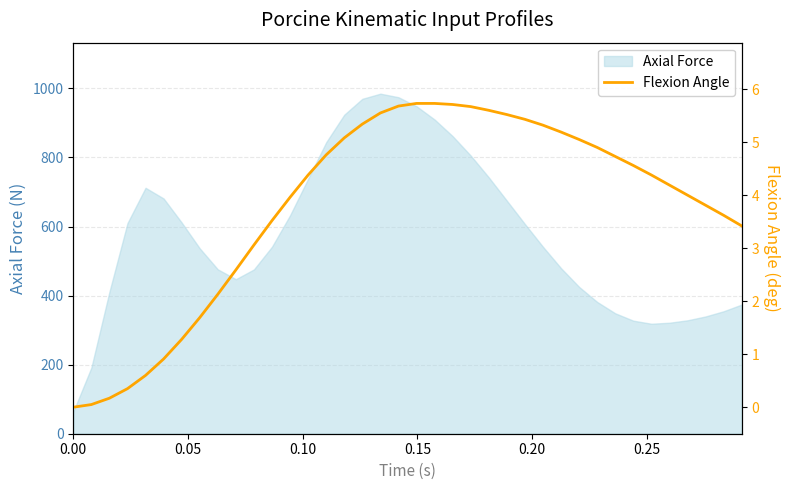

What is the lowest value of the Axial Force series?

63.7